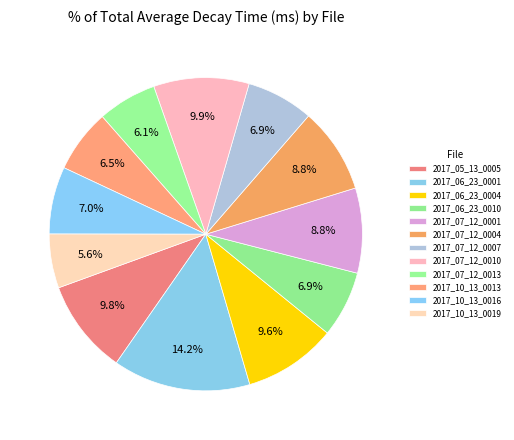

How many segments does this pie chart have?

12